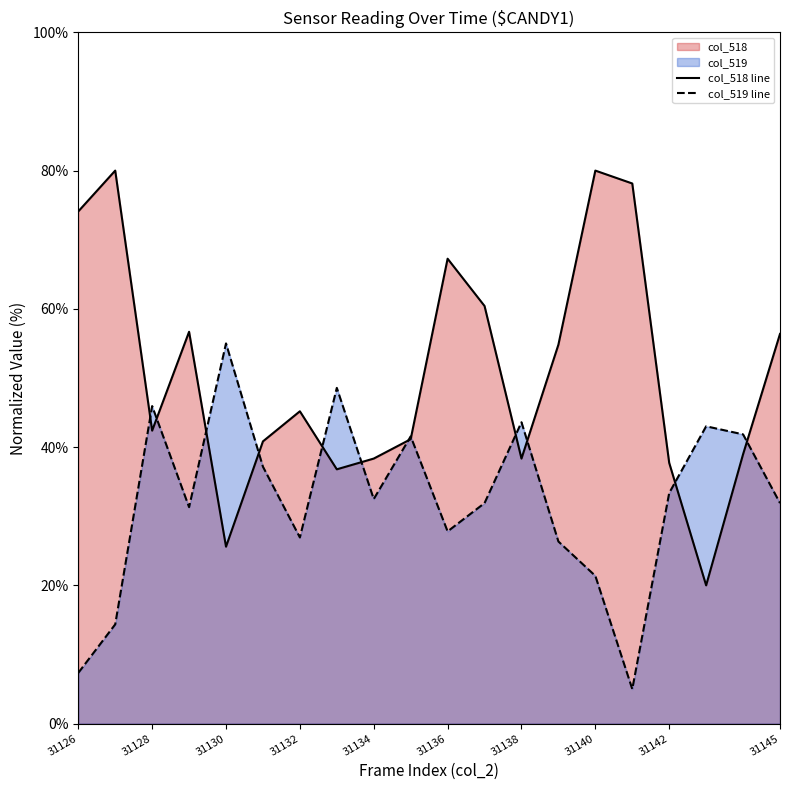

The value of col_518 line at 31145 is 56.4. True or false?

True